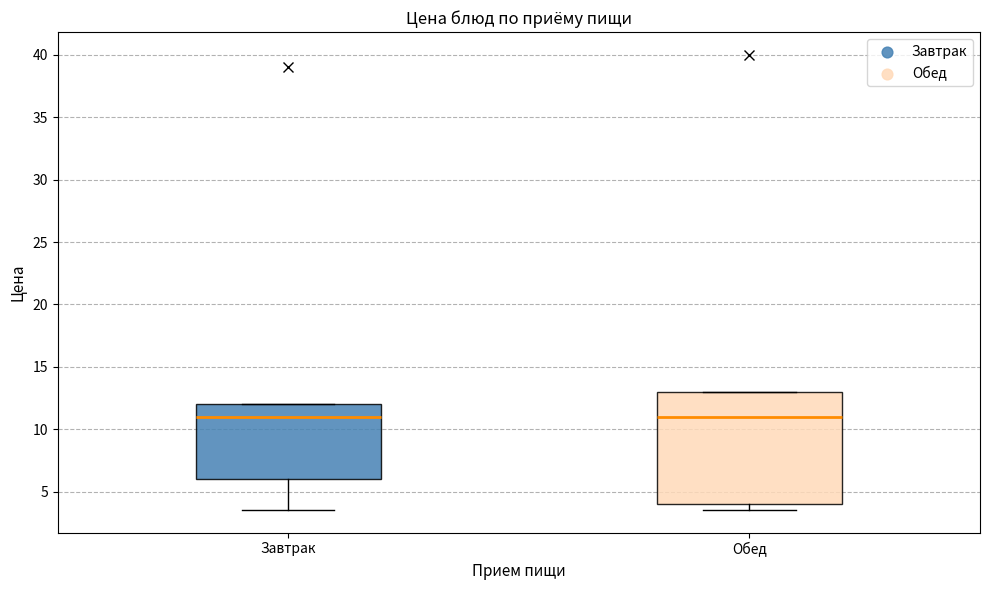

Reading left to right, transcribe this box plot: for each box, give where its median line is, the range the box spans, and where its two whiskers end, as read against the y-axis. The values are not printed on the chart, so give them approximately, as read against the axis.

Завтрак: median 11.0, box 6.0 to 12.0, whiskers 3.5 to 12.0
Обед: median 11.0, box 4.0 to 13.0, whiskers 3.5 to 13.0